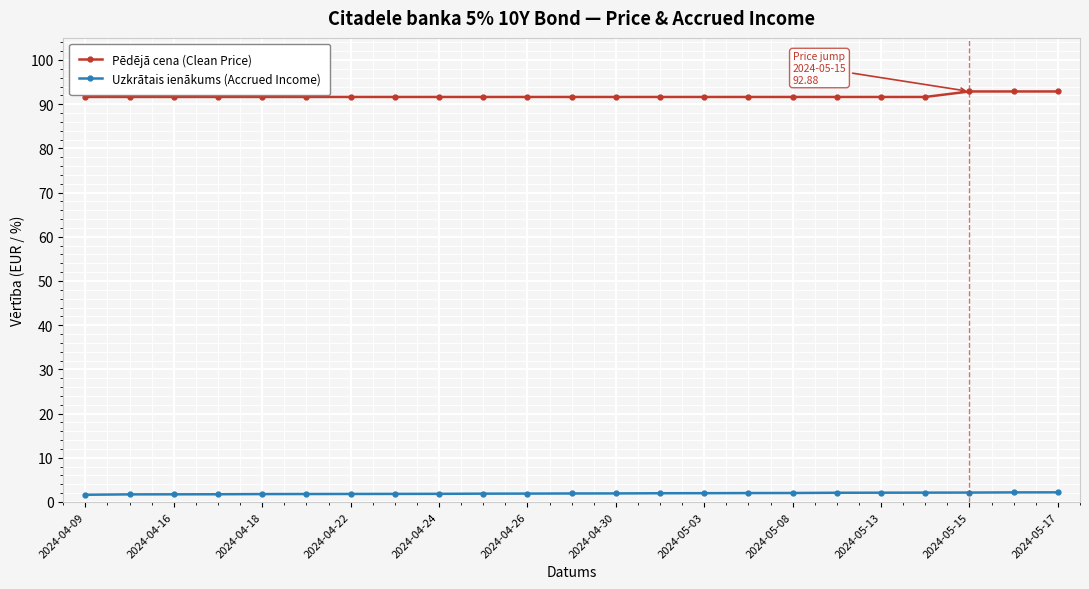

What is the minimum value for Pēdējā cena (Clean Price)?

91.6